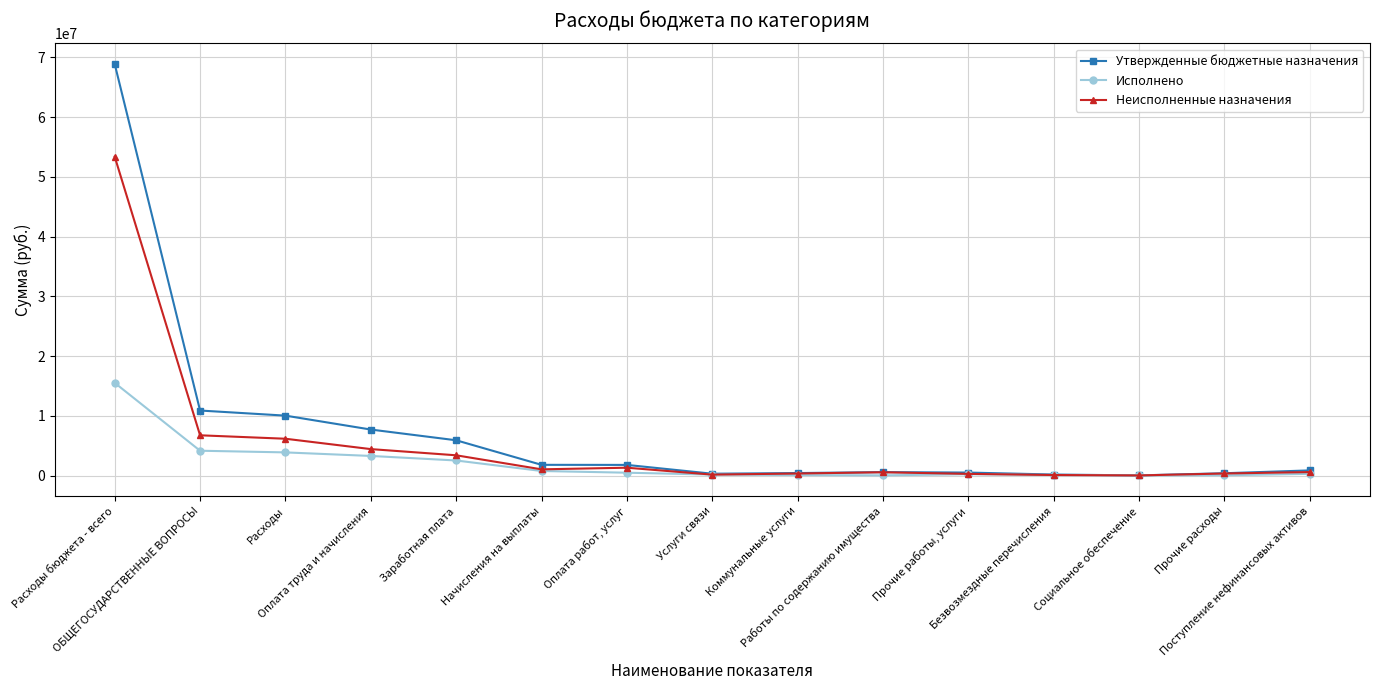

At which category is the sum across all series the highest?

Расходы бюджета - всего